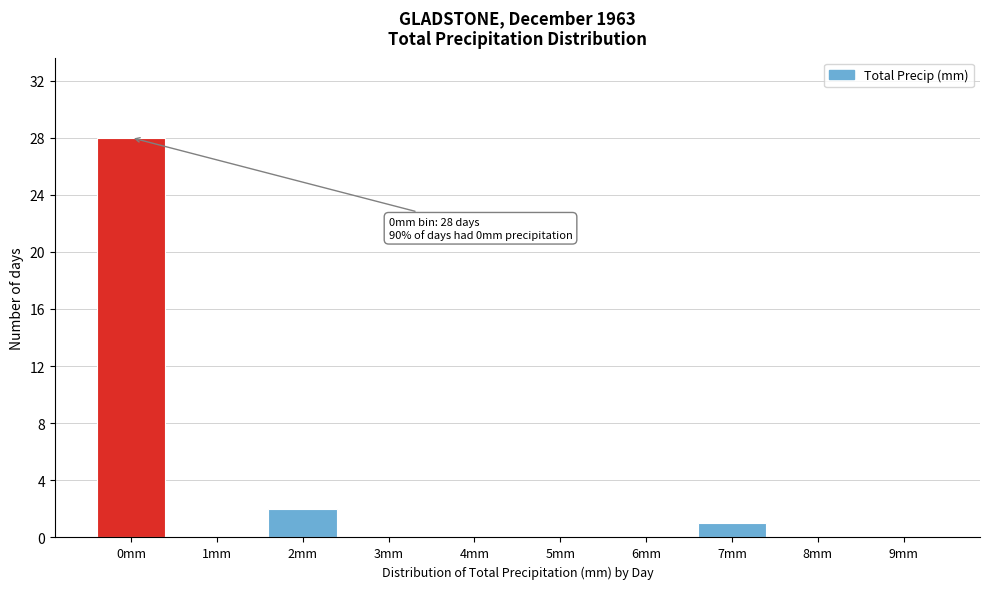

Reading left to right, what are all the values shown in this chart?

0mm=28	1mm=0	2mm=2	3mm=0	4mm=0	5mm=0	6mm=0	7mm=1	8mm=0	9mm=0